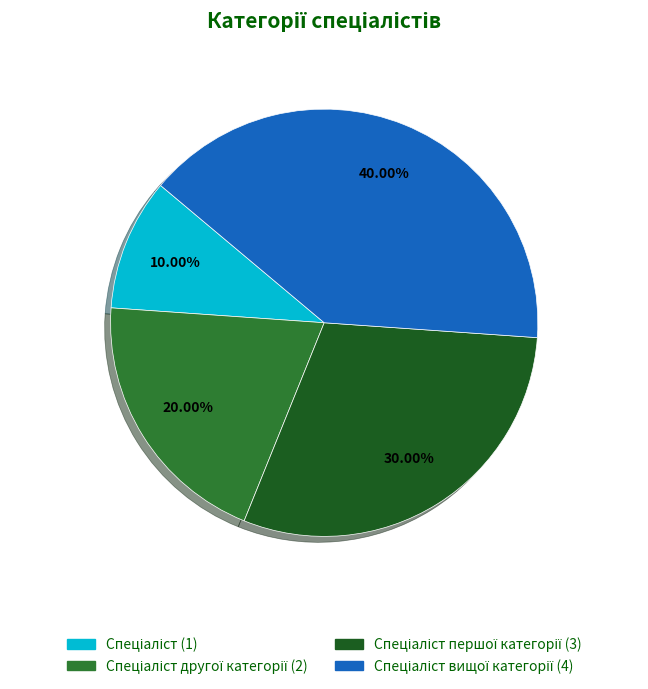

Does any single category account for the majority?

No